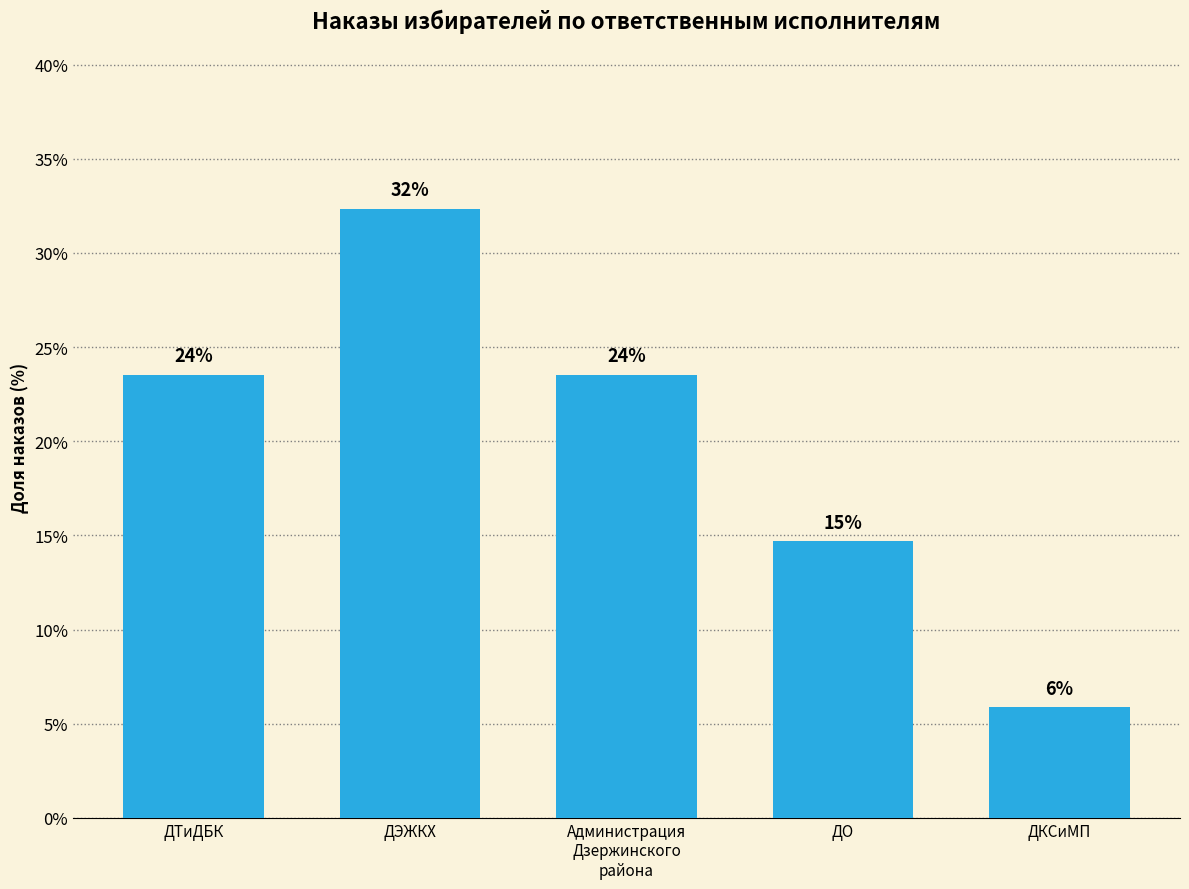

What is the smallest value displayed?

5.9